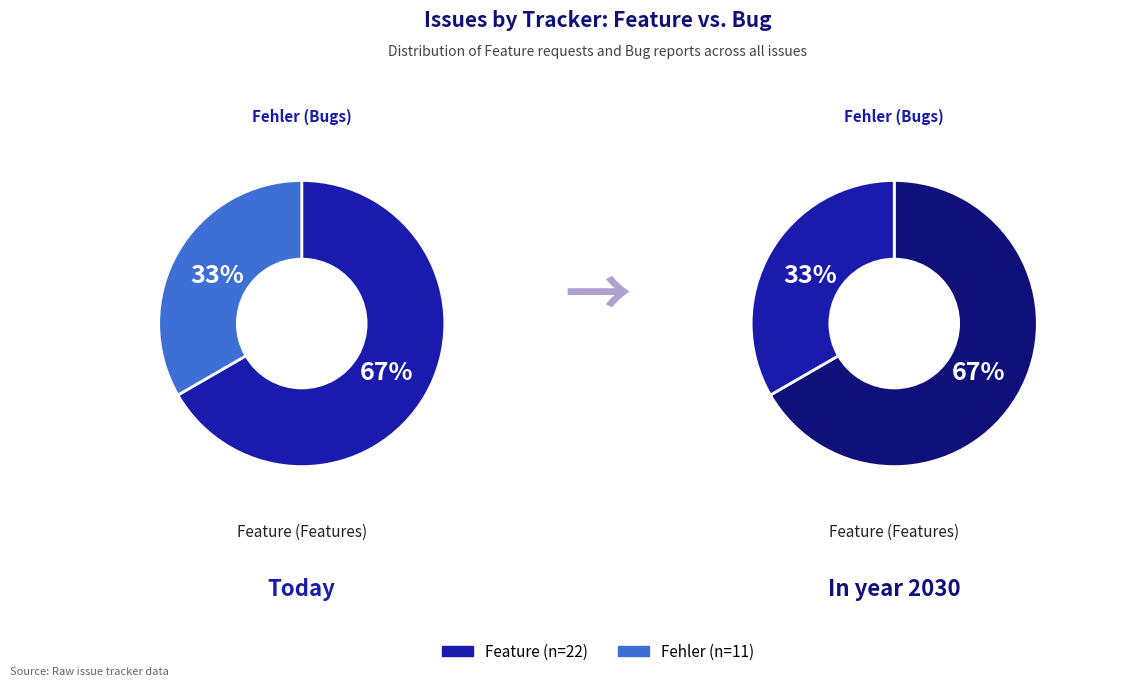

To the nearest percent, what is the difference between the largest and smallest slice percentages?

33%